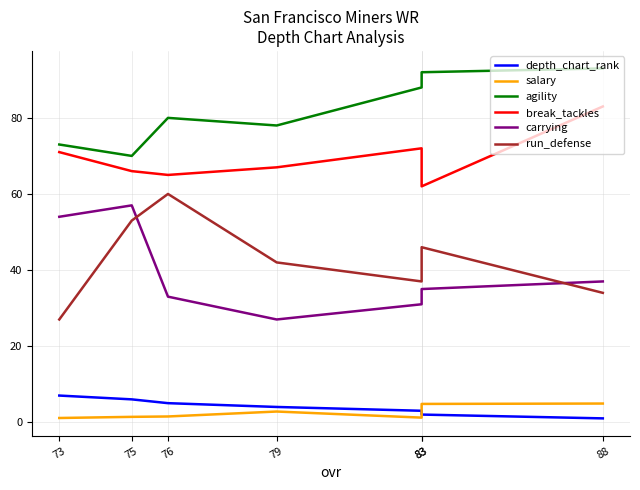

What is the sum of the agility values at 79 and 76?

158.0